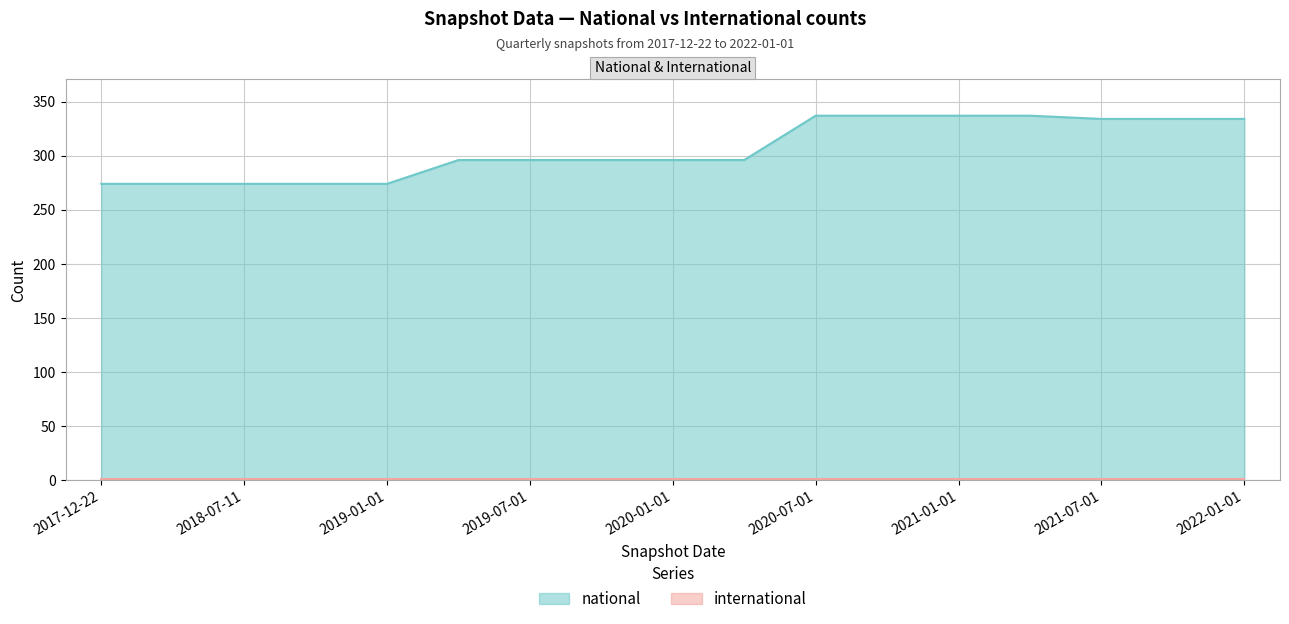

Where does the data first go above 296?

2020-07-01